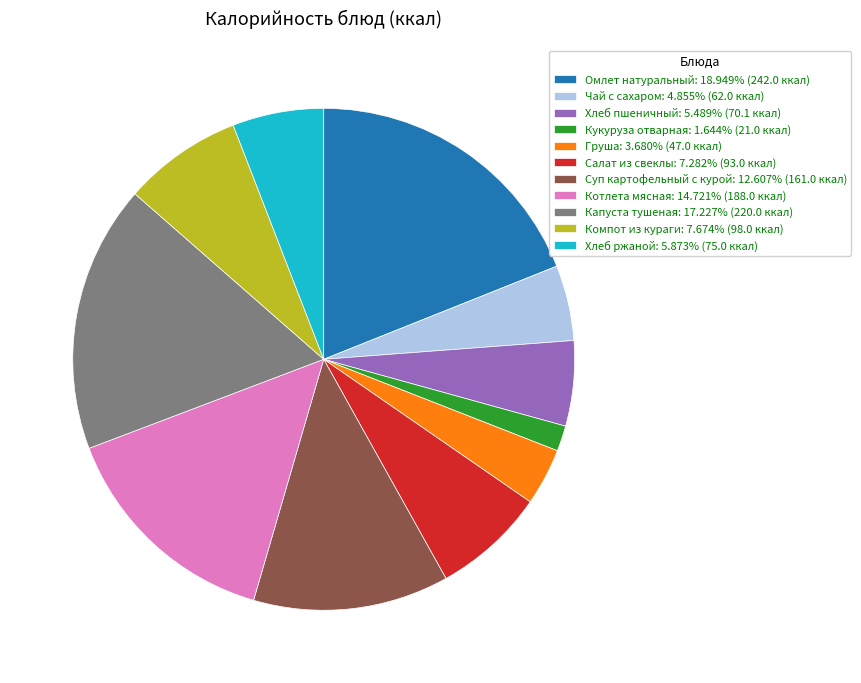

Is it true that Омлет натуральный is 19% of the pie?

True